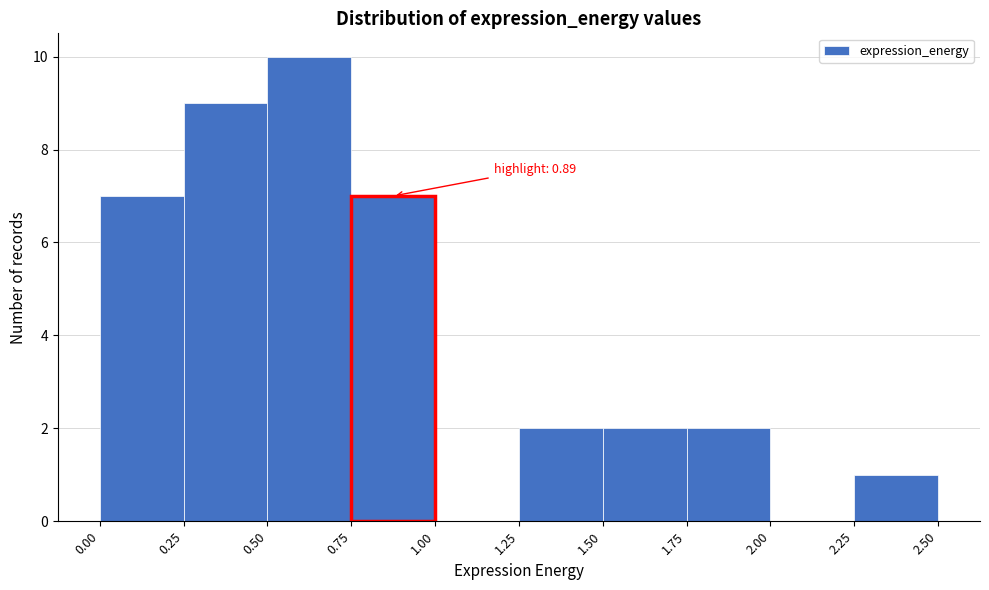

Over which range of the x-axis is the bar tallest?

0.50 to 0.75